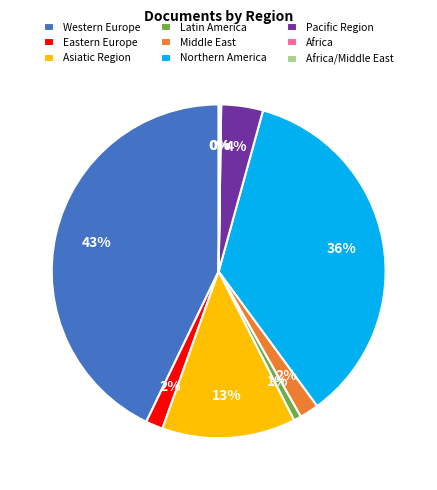

Which slice is the largest?

Western Europe